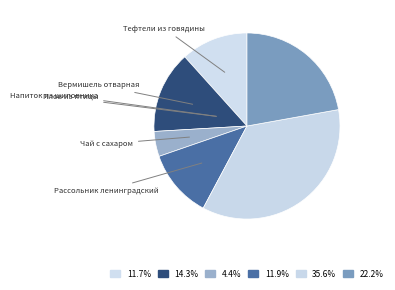

Which slice is the largest?

Плов из птицы